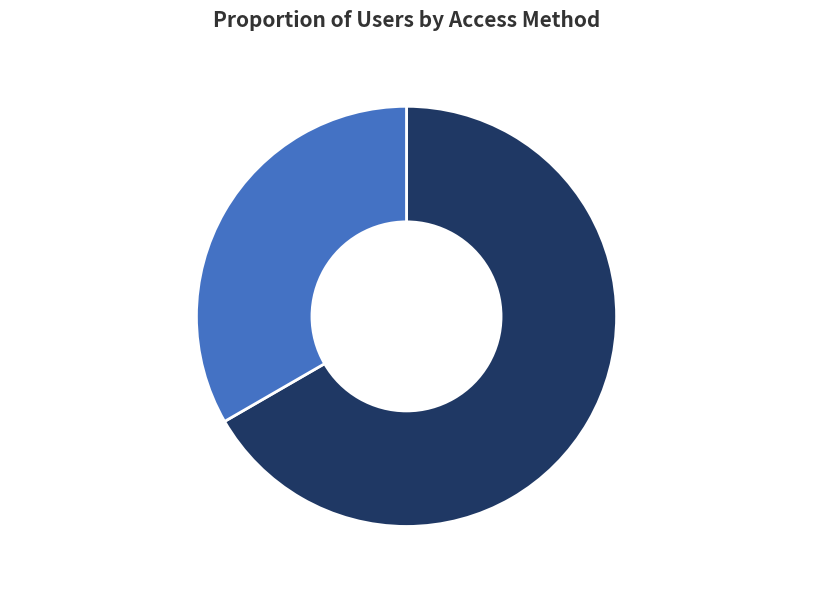

To the nearest percent, what is the combined percentage of dap-thredds-download and anon-ftp2.ceda.ac.uk?

100%